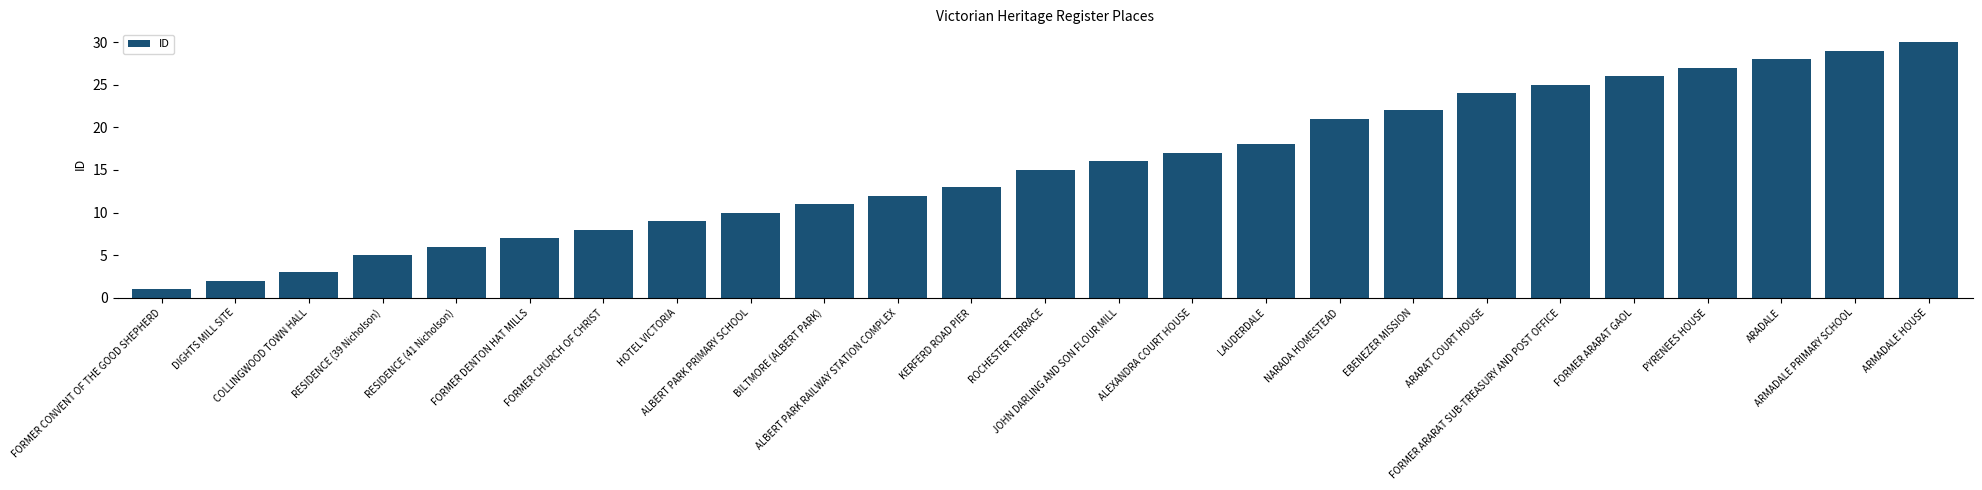

What is the sum of all values?

385